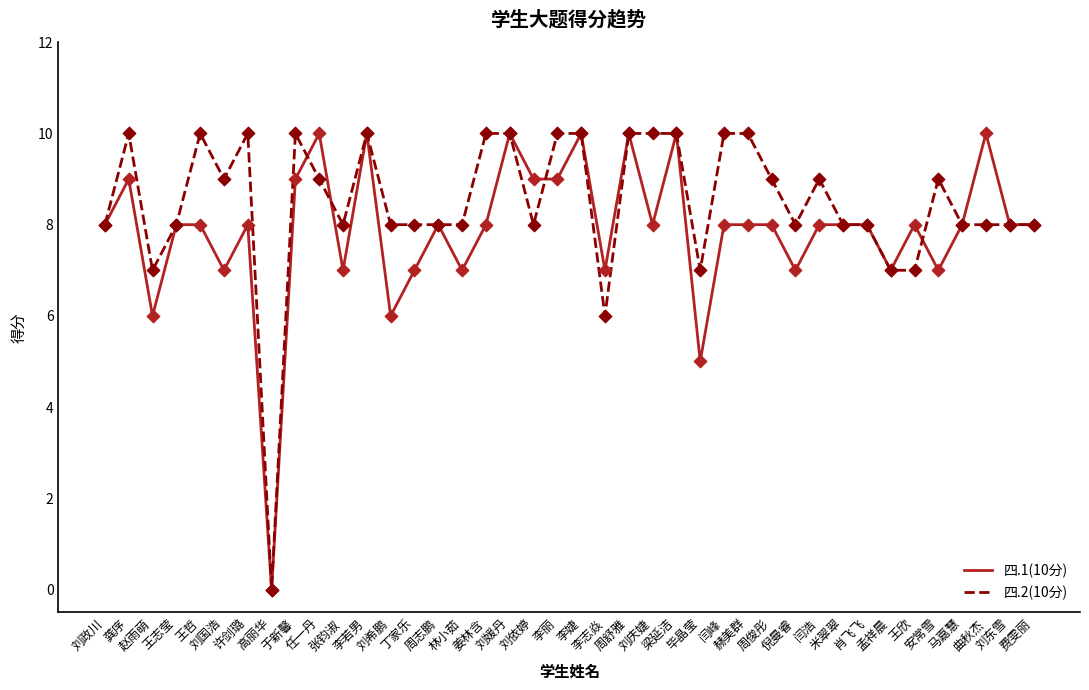

Which series has the largest total across all categories?

四.2(10分)